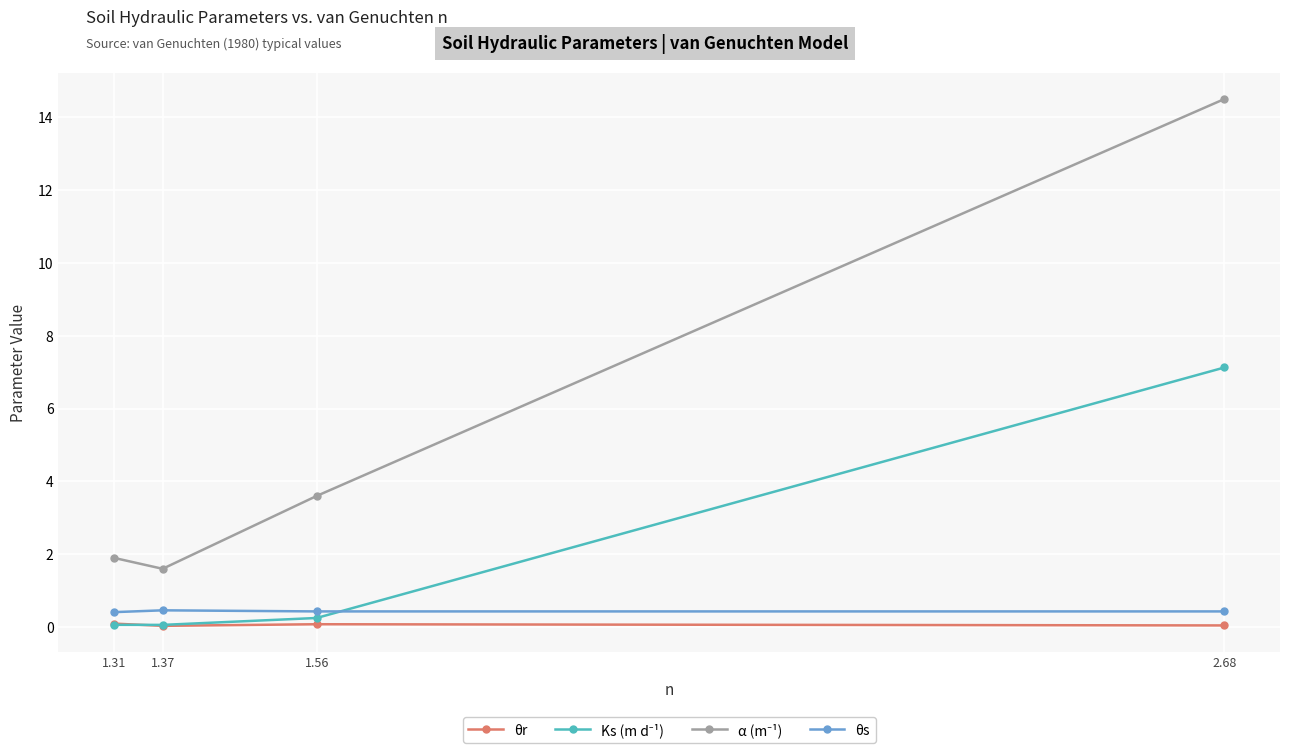

What is the average value of the θr series?

0.1